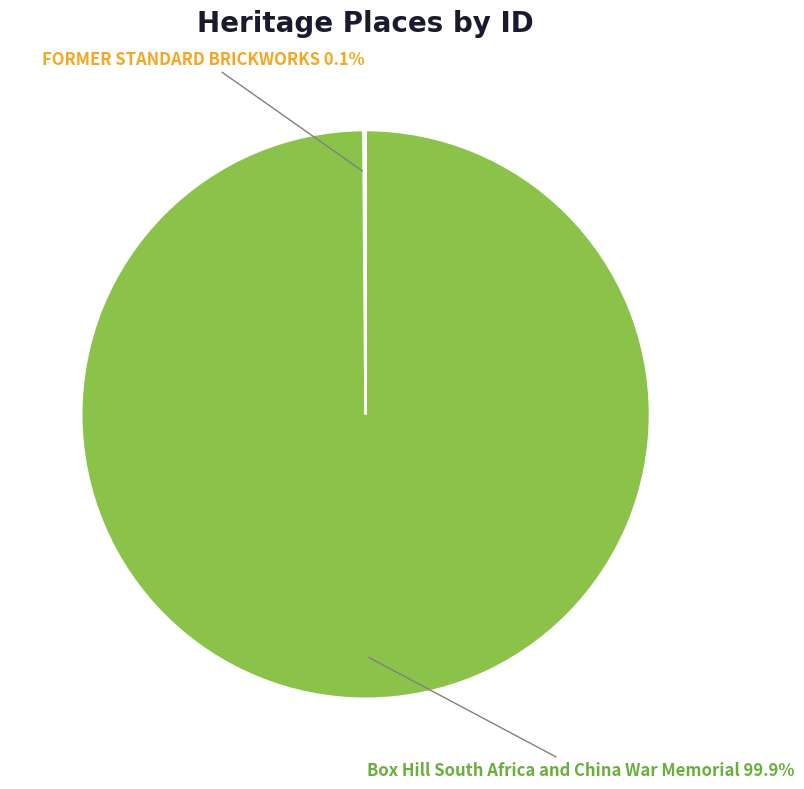

What is the majority slice?

Box Hill South Africa and China War Memorial